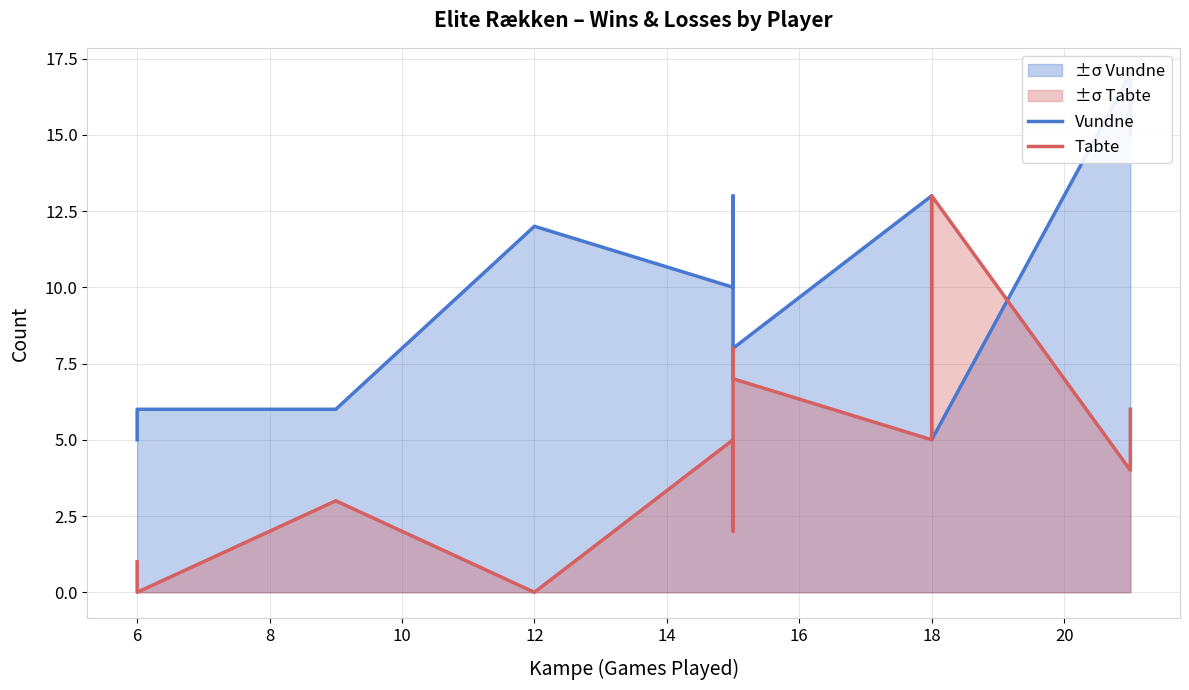

How many values in the Vundne series are below 10?

7